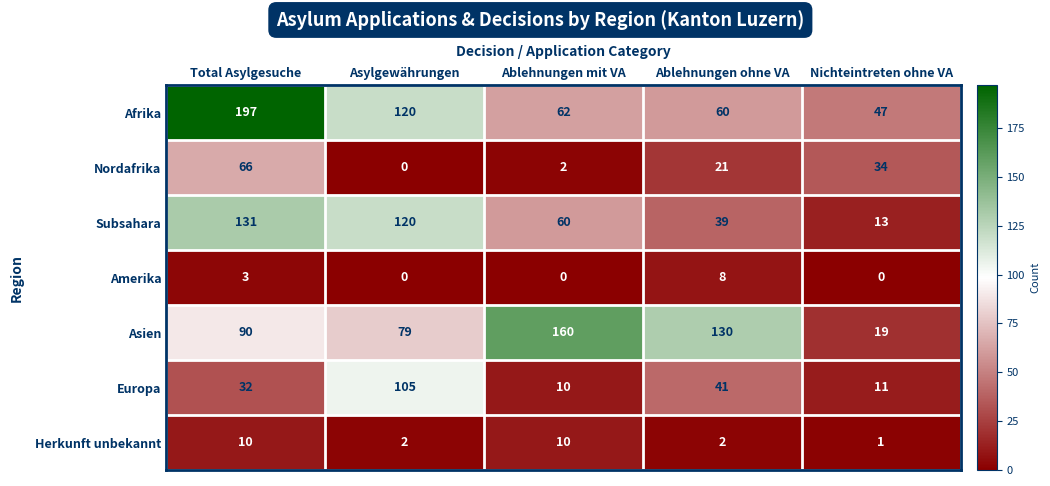

True or false: Herkunft unbekannt has a value of 15 at Total Asylgesuche.

False